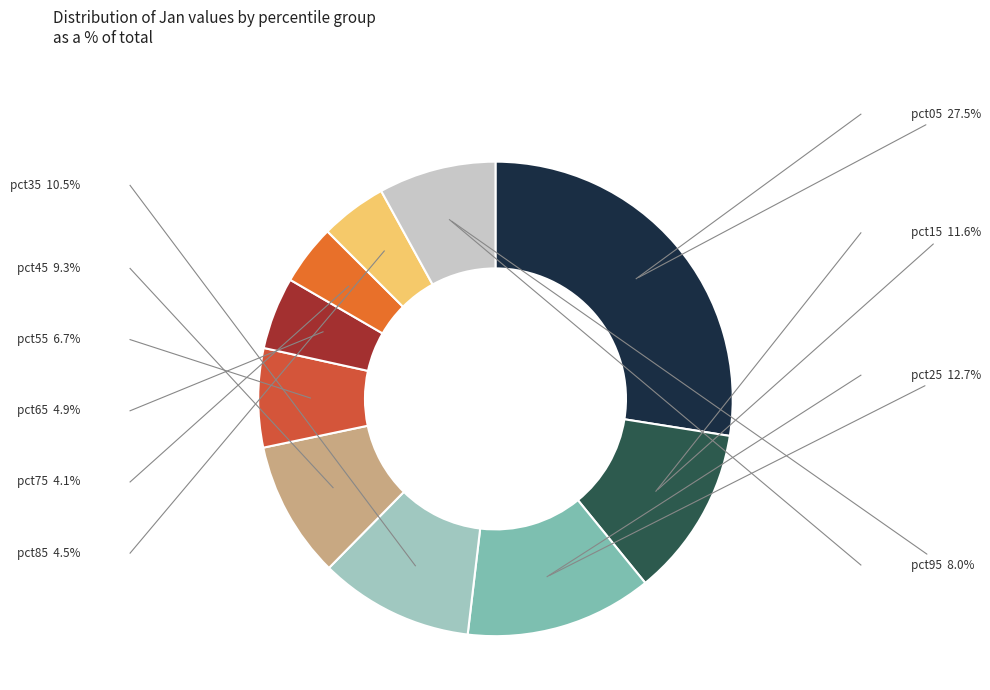

What percentage is the pct15 slice, to the nearest percent?

12%